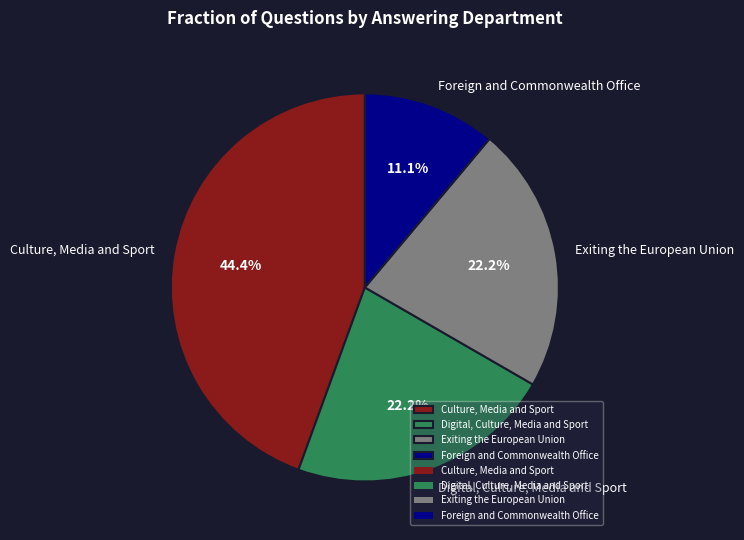

How many slices are in this pie chart?

4